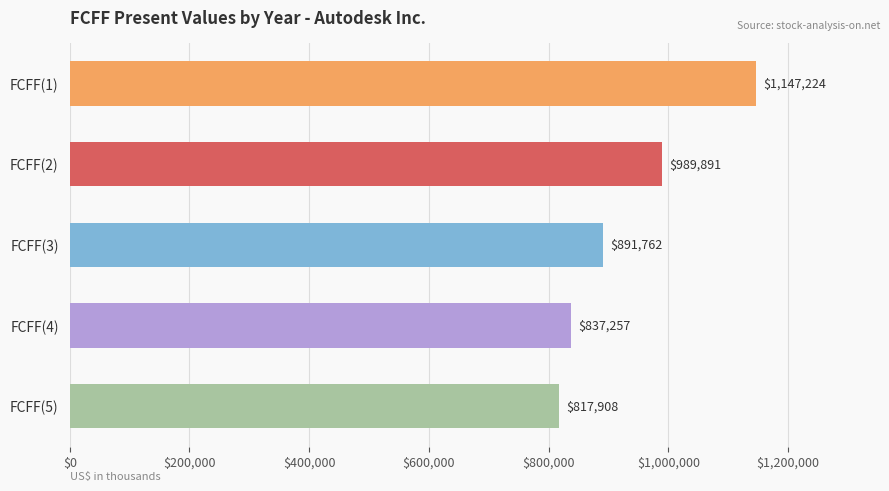

Reading bottom to top, list all the values displayed in this chart.

817908	837257	891762	989891	1147224